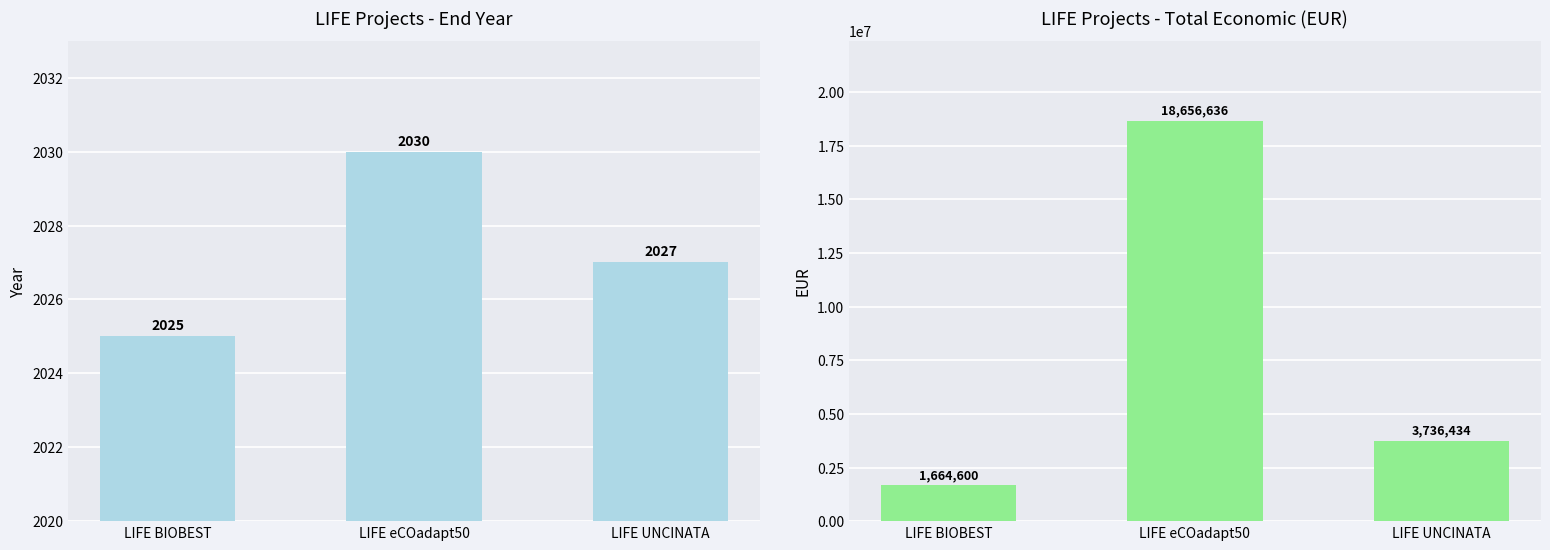

Reading right to left, what are all the values shown in this chart?

Año de finalización: LIFE UNCINATA=2027	LIFE eCOadapt50=2030	LIFE BIOBEST=2025
Total económico: LIFE UNCINATA=3736434	LIFE eCOadapt50=18656636	LIFE BIOBEST=1664600